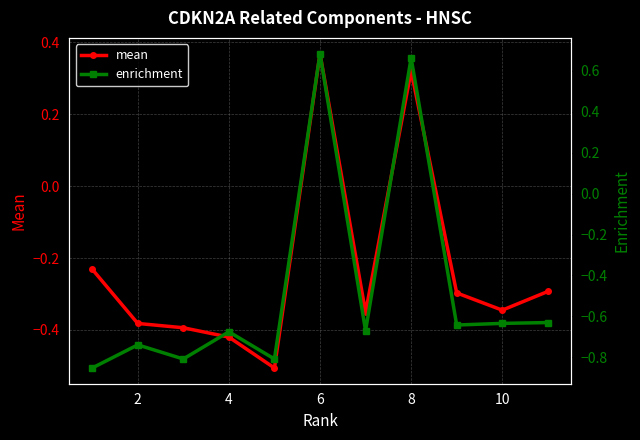

Which series has the largest total across all categories?

mean